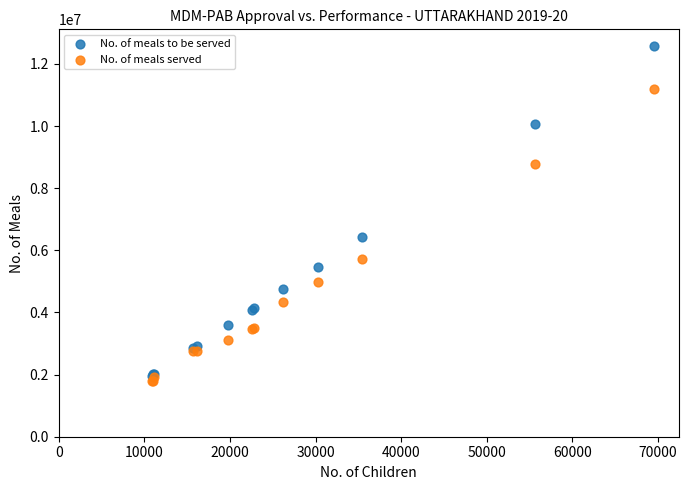

In the No. of meals to be served series, what Y value is closest to 7271132?

6420794